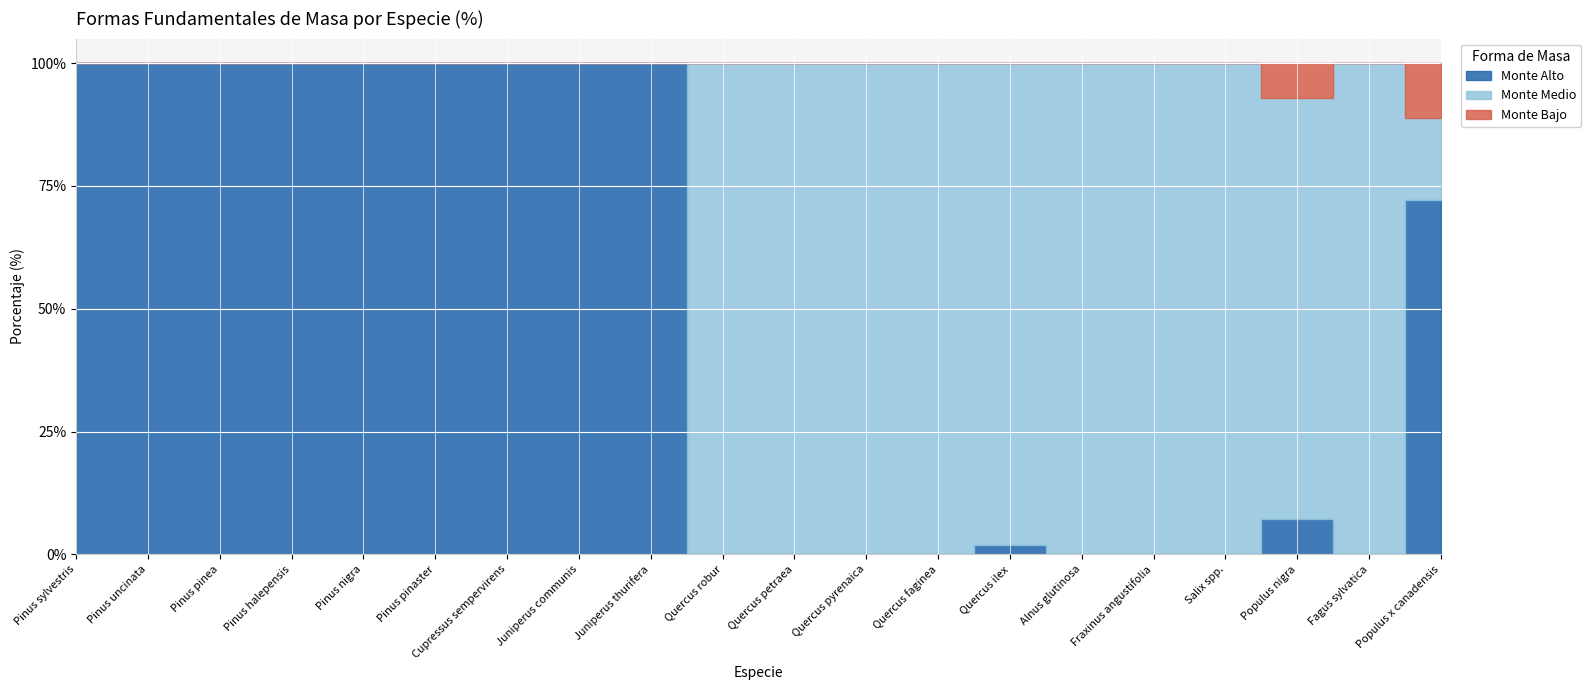

List the labels in order of Monte Bajo value, largest first.

Populus x canadensis, Populus nigra, Pinus sylvestris, Pinus uncinata, Pinus pinea, Pinus halepensis, Pinus nigra, Pinus pinaster, Cupressus sempervirens, Juniperus communis, Juniperus thurifera, Quercus robur, Quercus petraea, Quercus pyrenaica, Quercus faginea, Quercus ilex, Alnus glutinosa, Fraxinus angustifolia, Salix spp., Fagus sylvatica